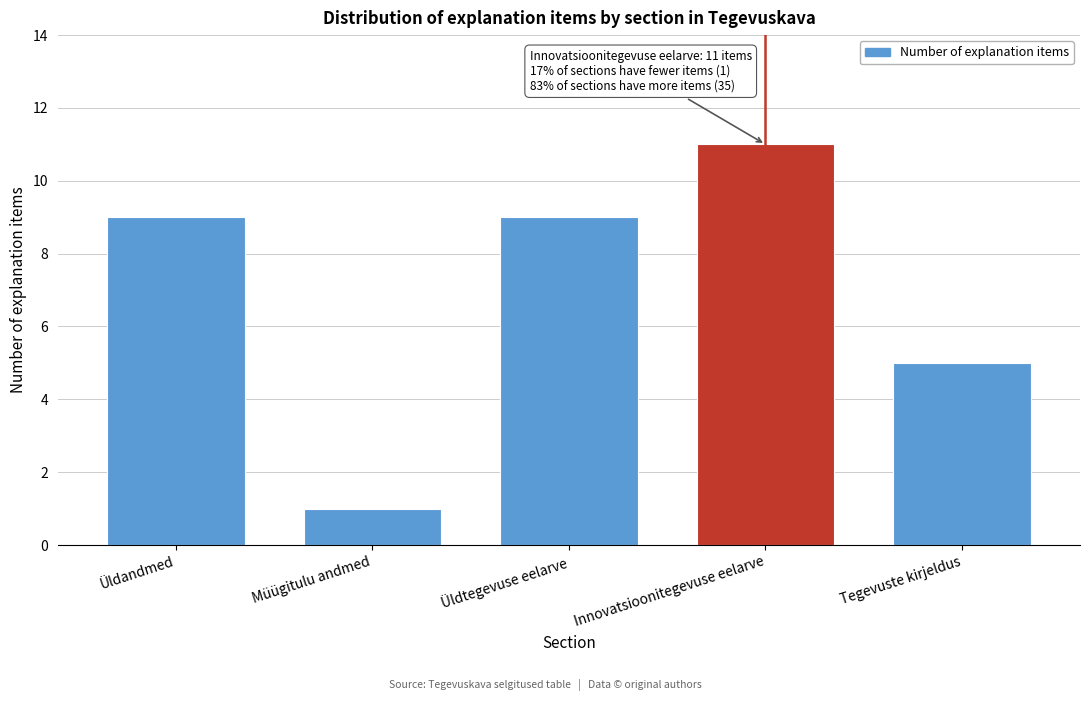

Reading right to left, what are all the values shown in this chart?

5	11	9	1	9